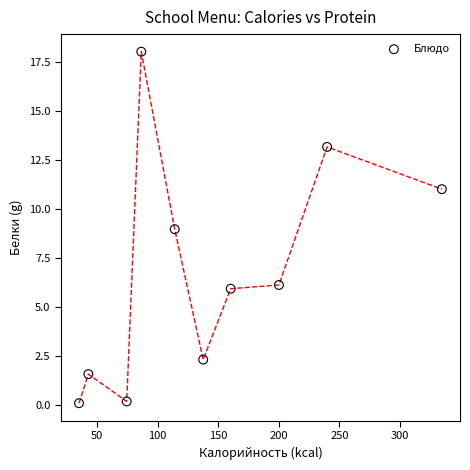

What is the range of X values (max minus min)?

299.5